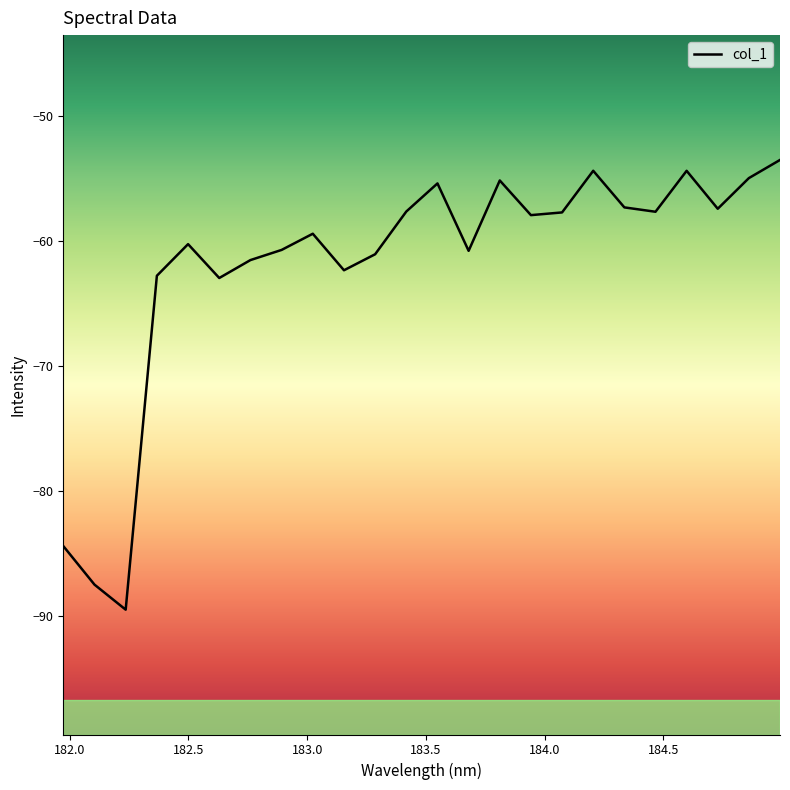

What is the difference between the maximum and minimum values?

36.0